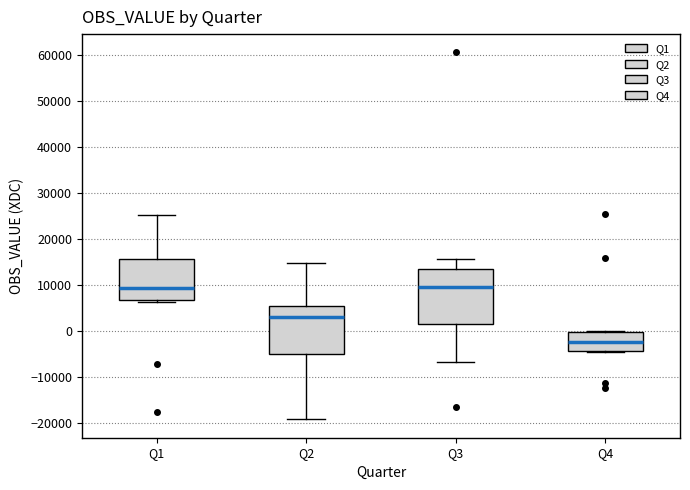

Where is the lower edge of the box for Q1 on the y-axis? The values are not printed on the chart, so give them approximately, as read against the axis.

7000